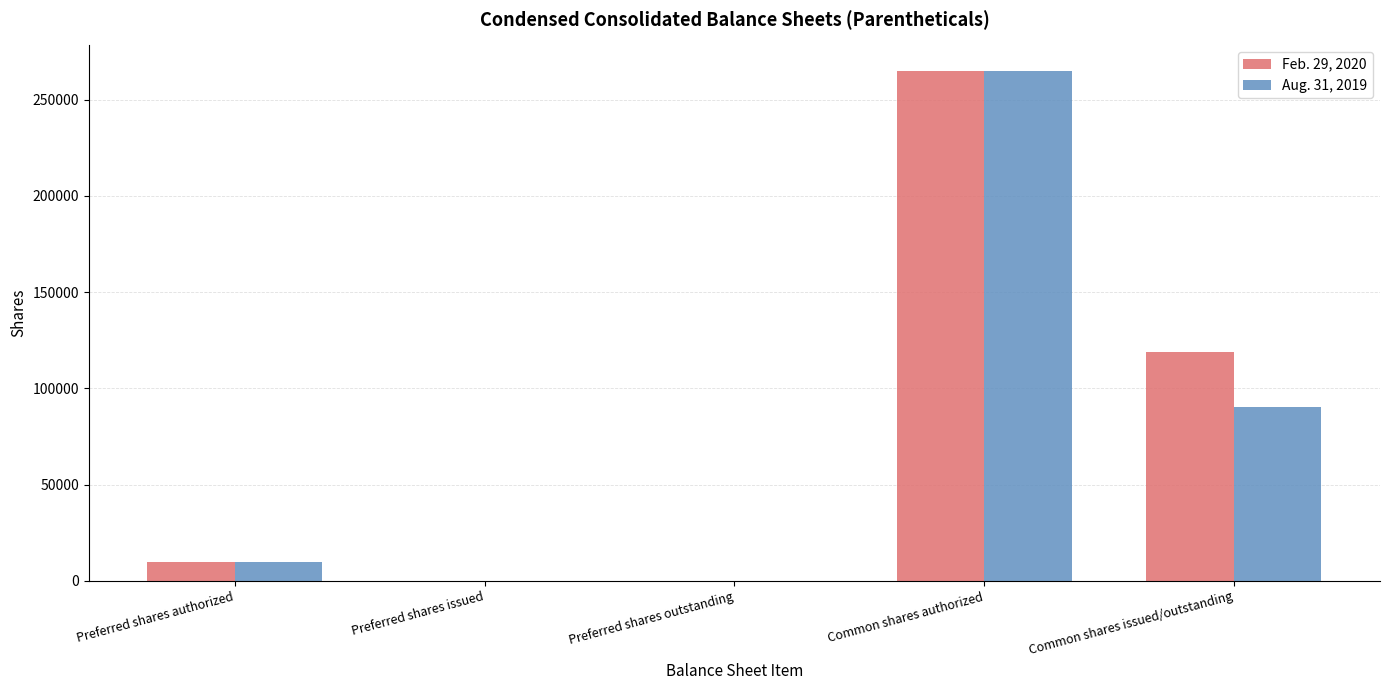

Is it true that Aug. 31, 2019 equals -160653 at Preferred shares outstanding?

False